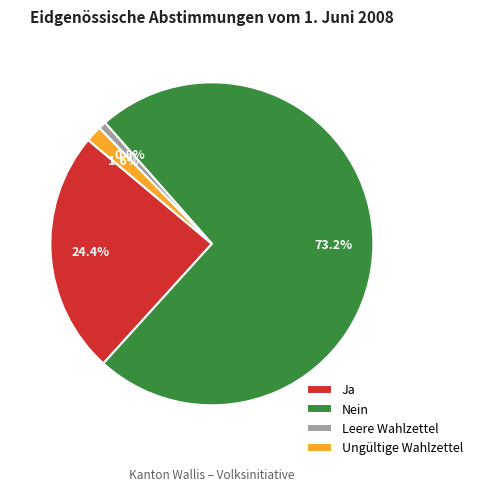

Is the sum of Leere Wahlzettel and Ungültige Wahlzettel greater than half?

No